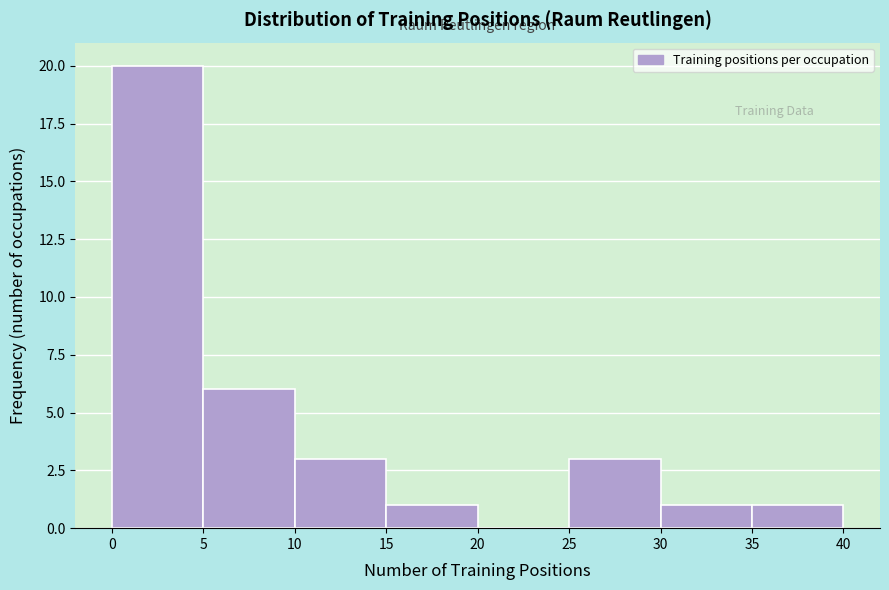

Reading left to right, transcribe this chart: for each bar, give the range it covers on the x-axis and its height. The values are not printed on the chart, so give them approximately, as read against the axis.

0 to 5: 20
5 to 10: 6
10 to 15: 3
15 to 20: 1
20 to 25: 0
25 to 30: 3
30 to 35: 1
35 to 40: 1